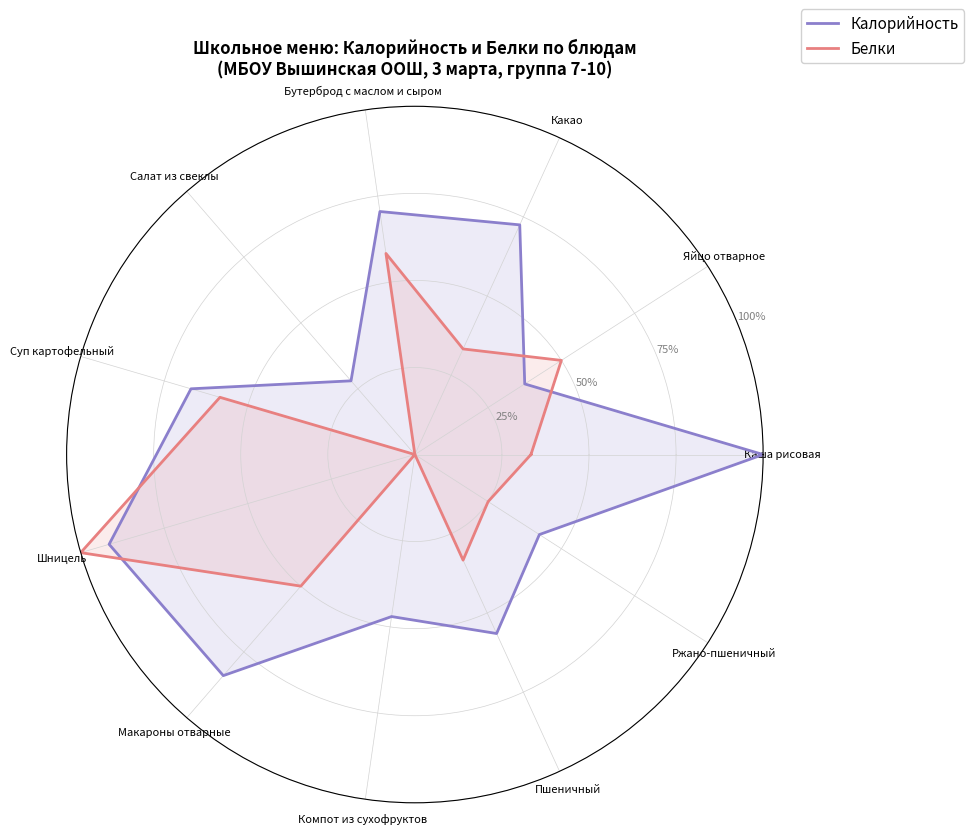

How many lines are shown in the chart?

2